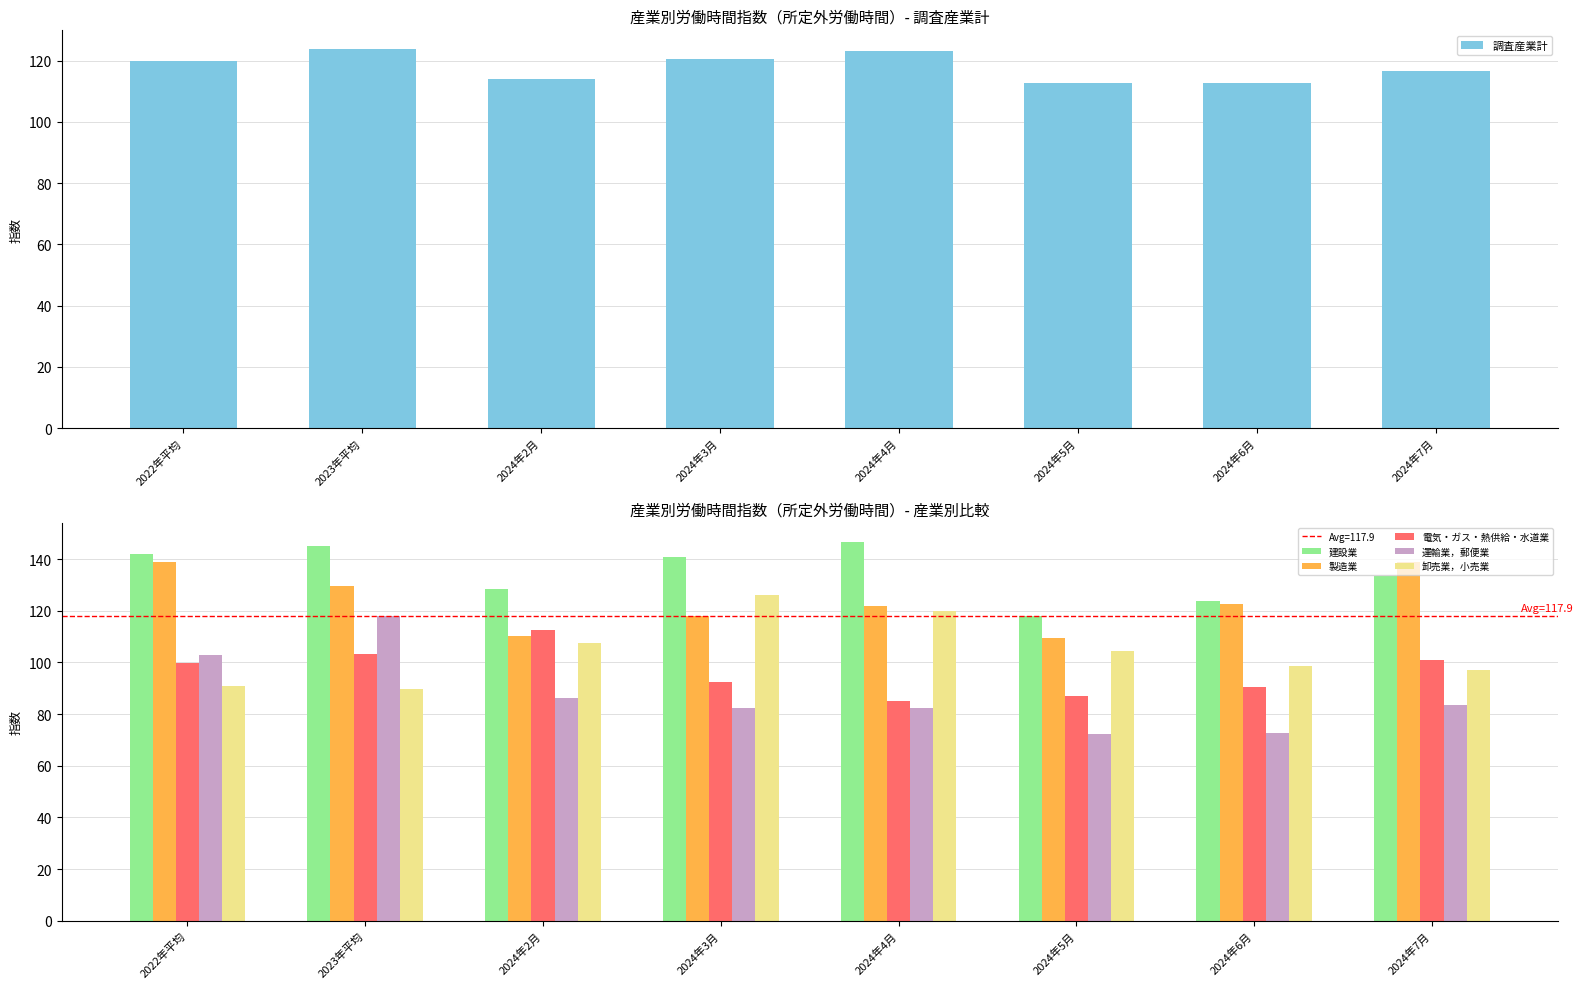

What is the difference between the highest and lowest values at 2024年5月?

45.9